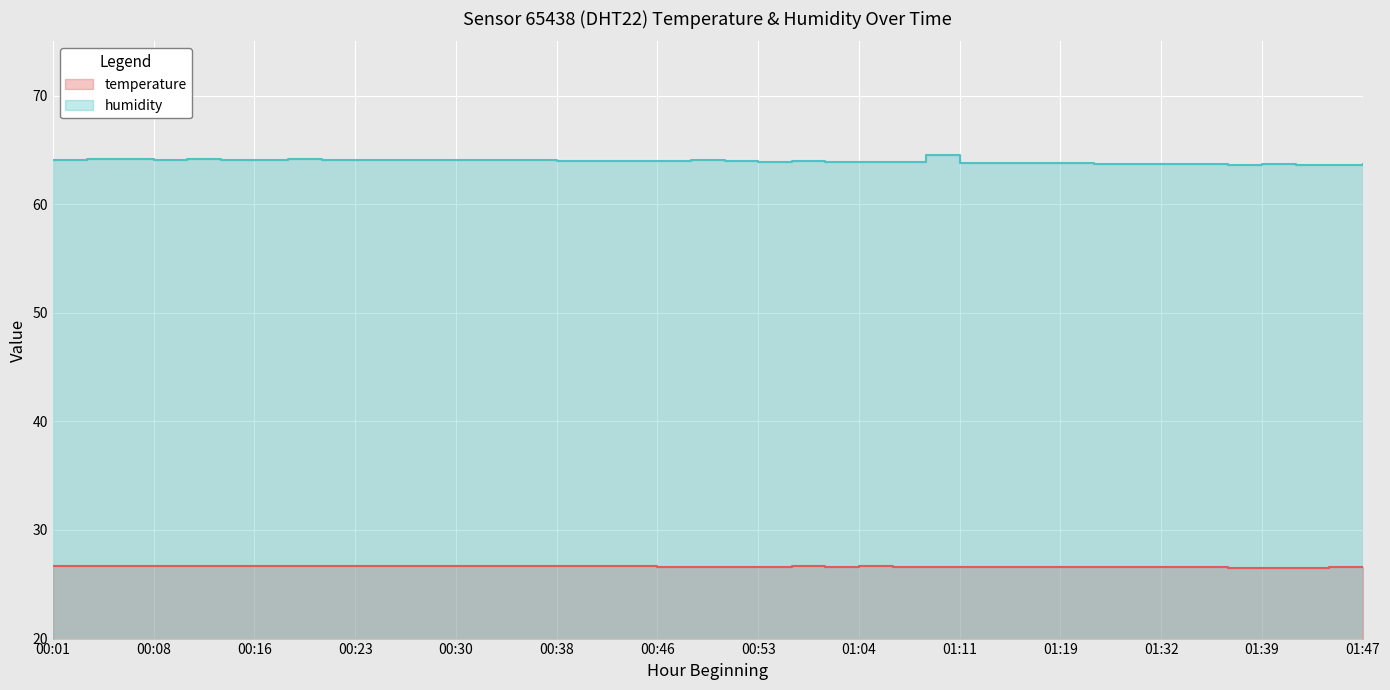

Which series has the largest total across all categories?

humidity